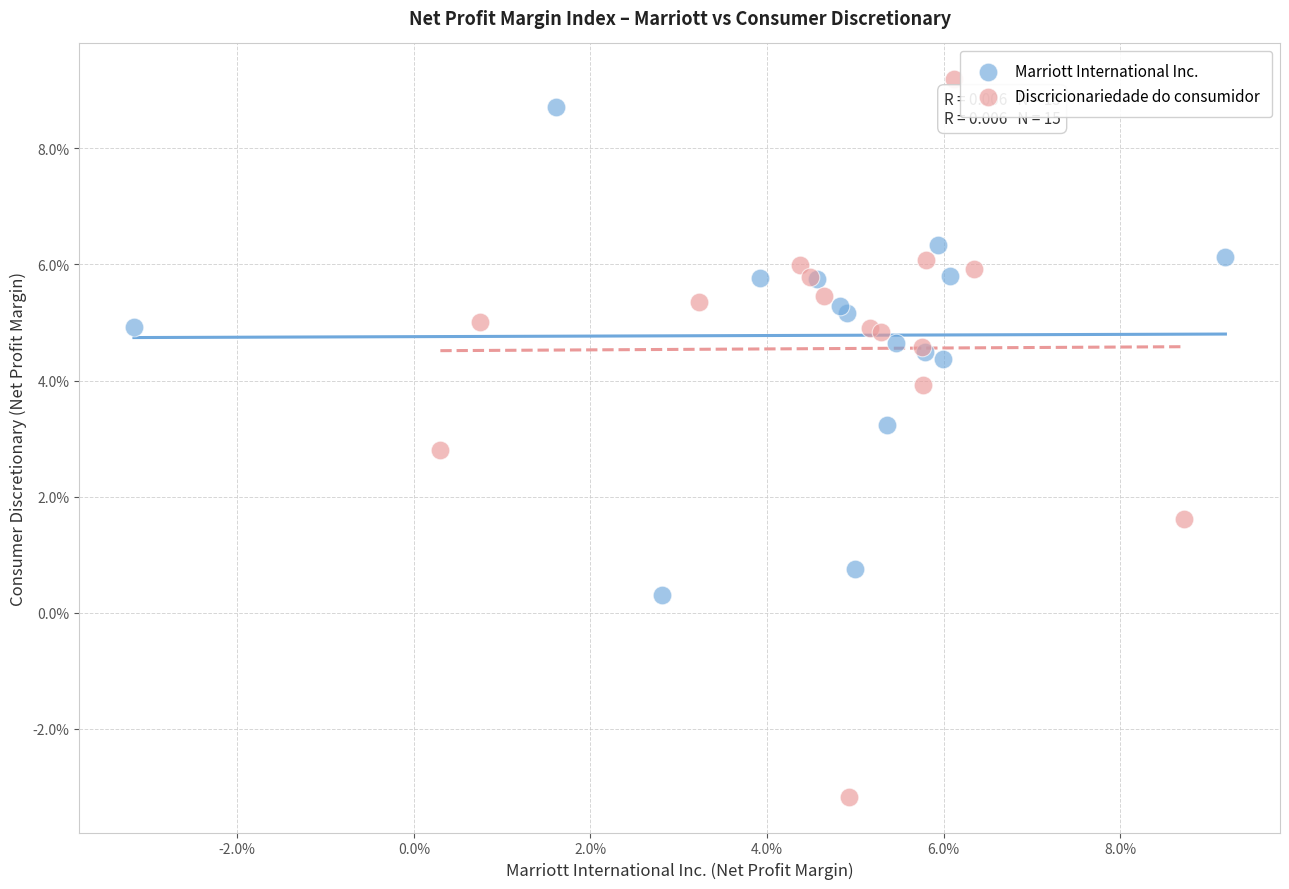

What are all the series names shown in the legend?

Marriott International Inc., Discricionariedade do consumidor